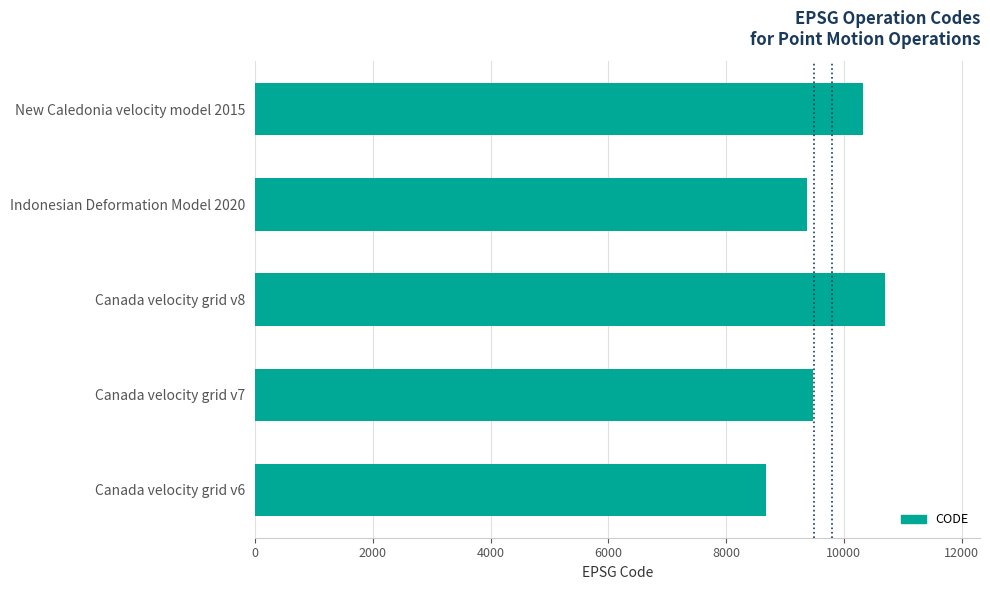

Read the value at Indonesian Deformation Model 2020.

9375